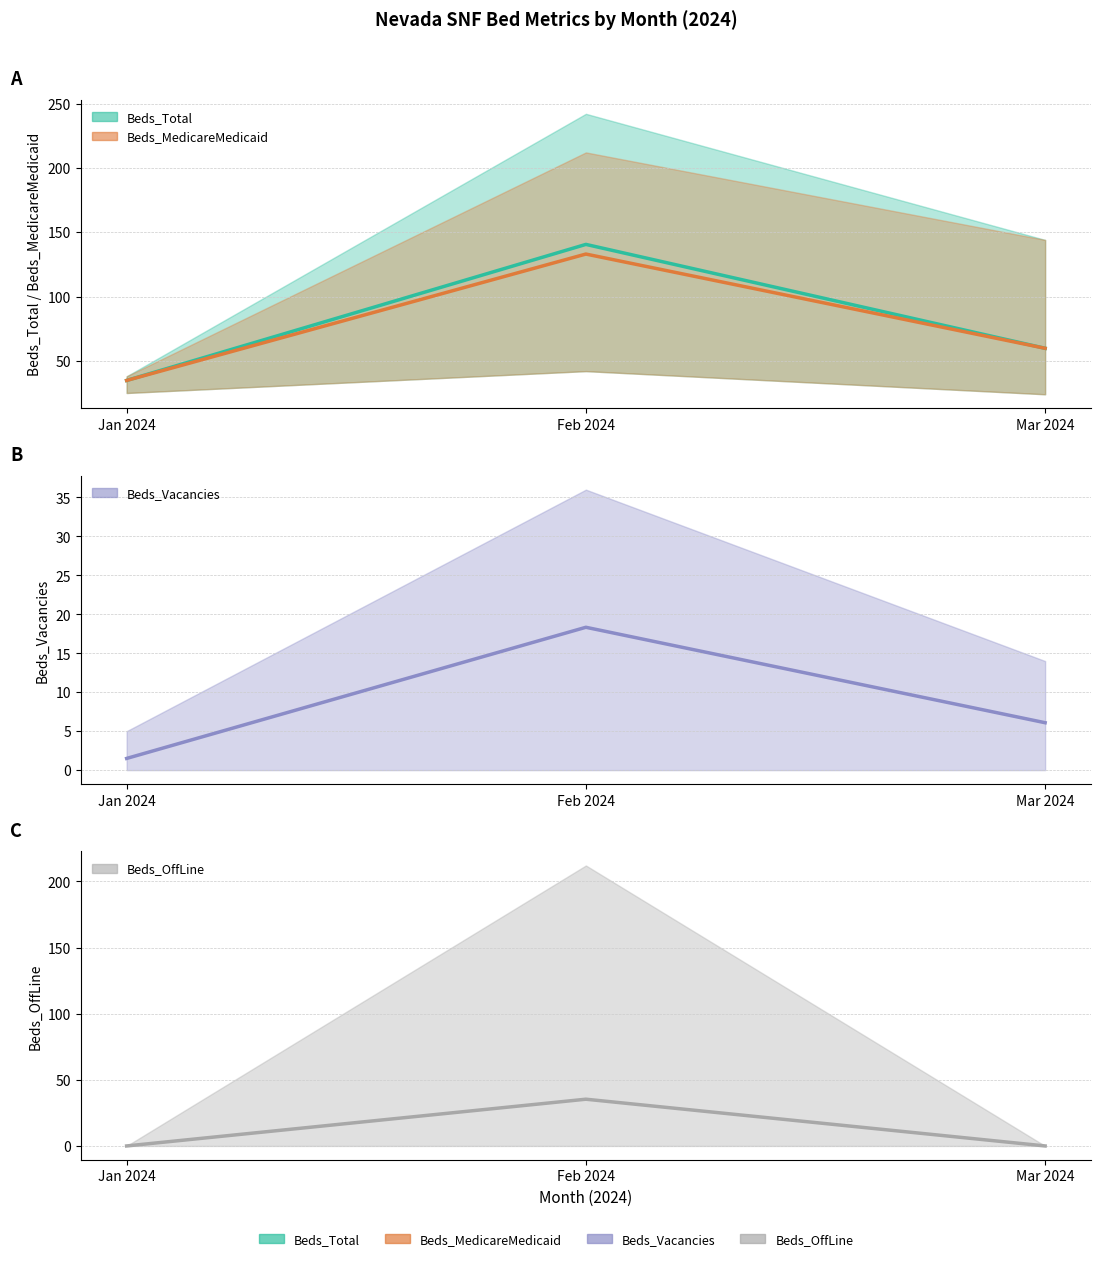

What value does the Beds_Vacancies (mean) series have at Jan 2024?

1.5